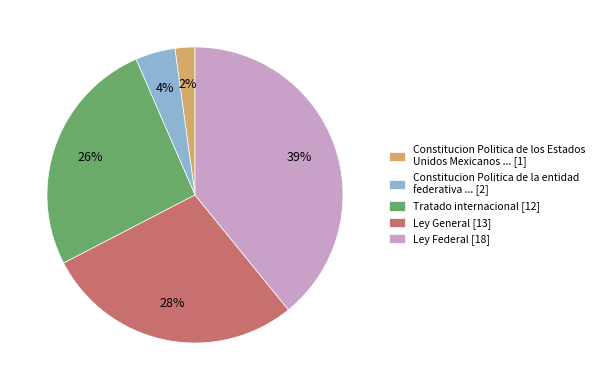

Count the number of slices in the pie.

5